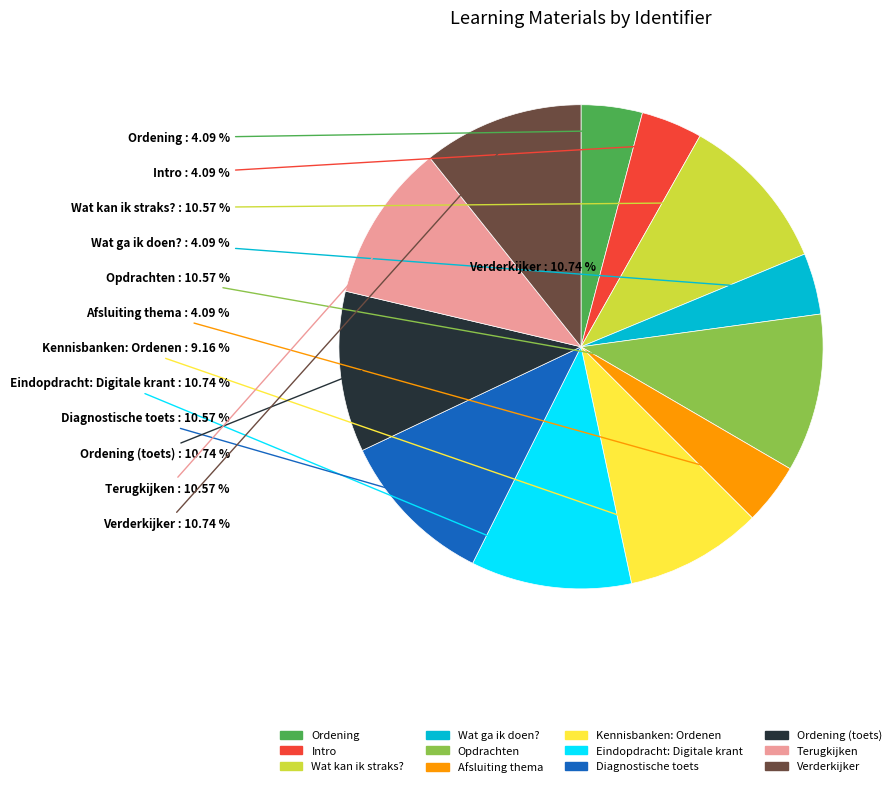

To the nearest percent, what portion does Ordening (toets) represent?

11%